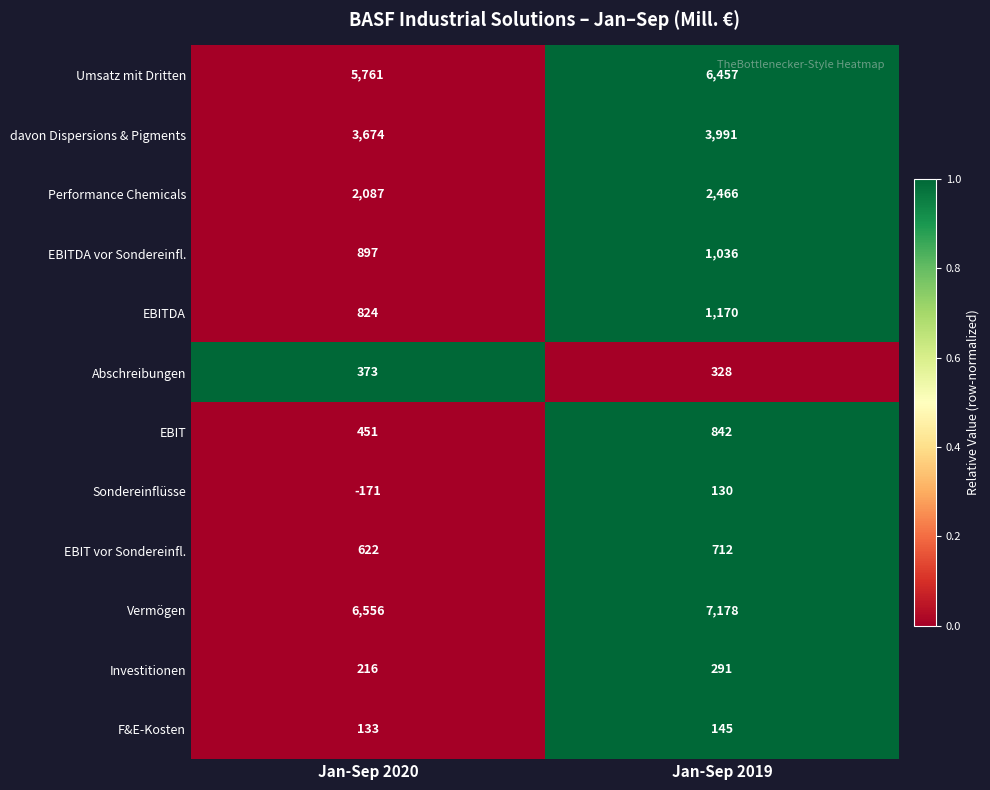

How many data points in F&E-Kosten are less than 145?

1